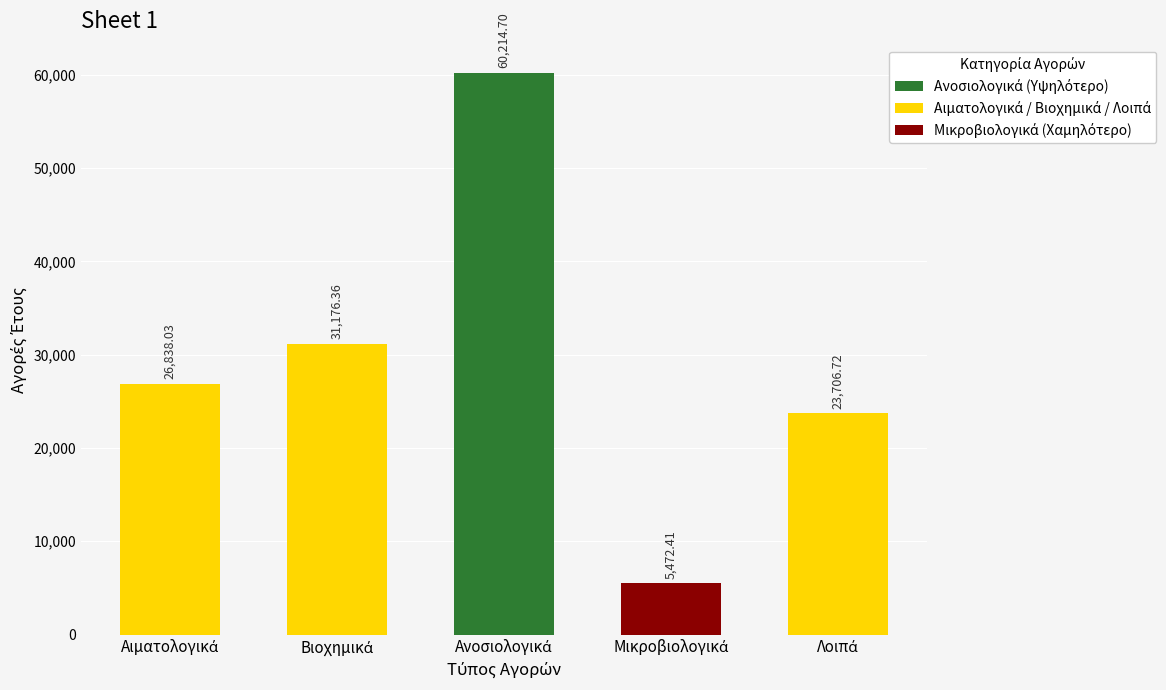

What is the sum of all values?

147408.2